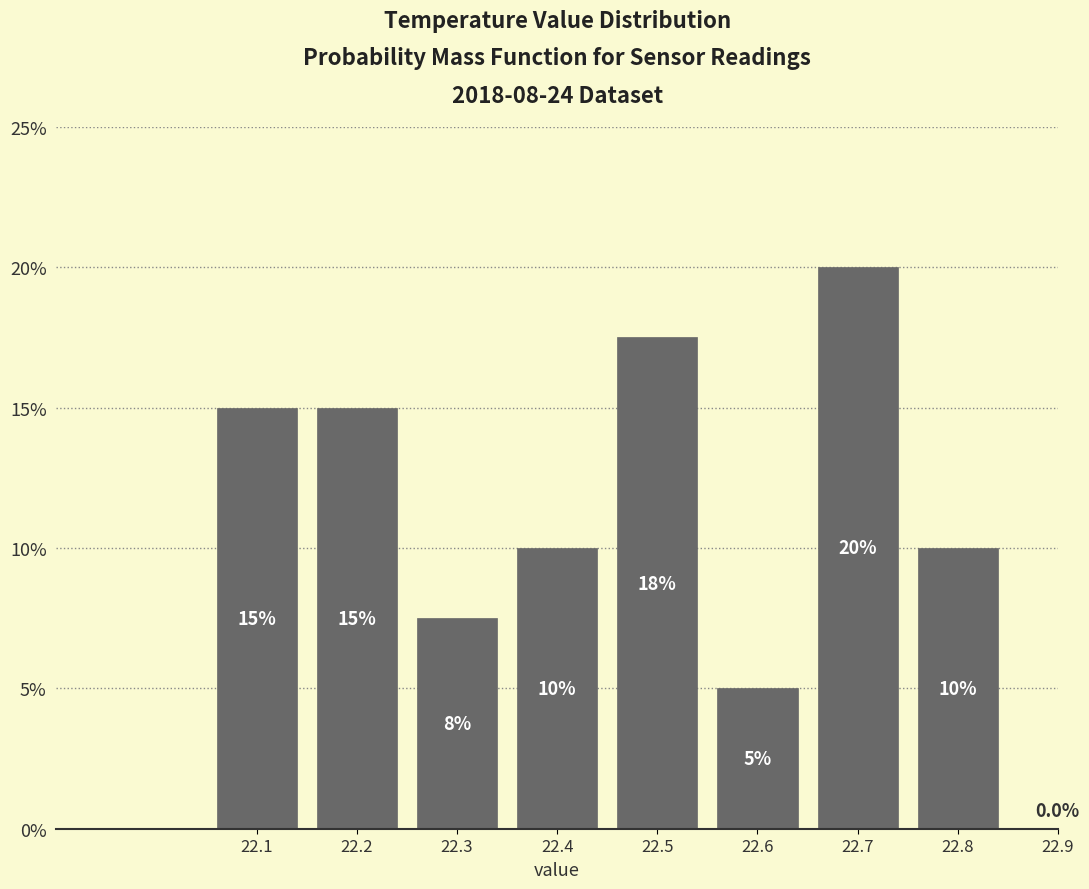

Reading right to left, extract all data points from this chart.

22.9=0.0	22.8=10.0	22.7=20.0	22.6=5.0	22.5=17.5	22.4=10.0	22.3=7.5	22.2=15.0	22.1=15.0